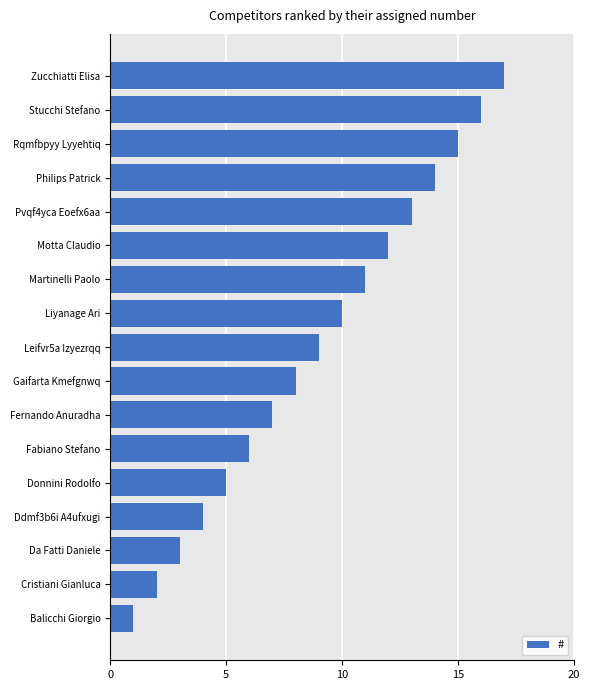

What is the change in value from Liyanage Ari to Stucchi Stefano?

+6